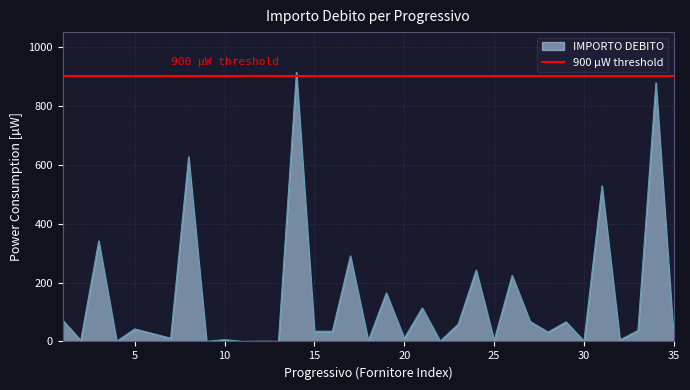

What is the ratio of the value at 24 to the value at 23?

4.1